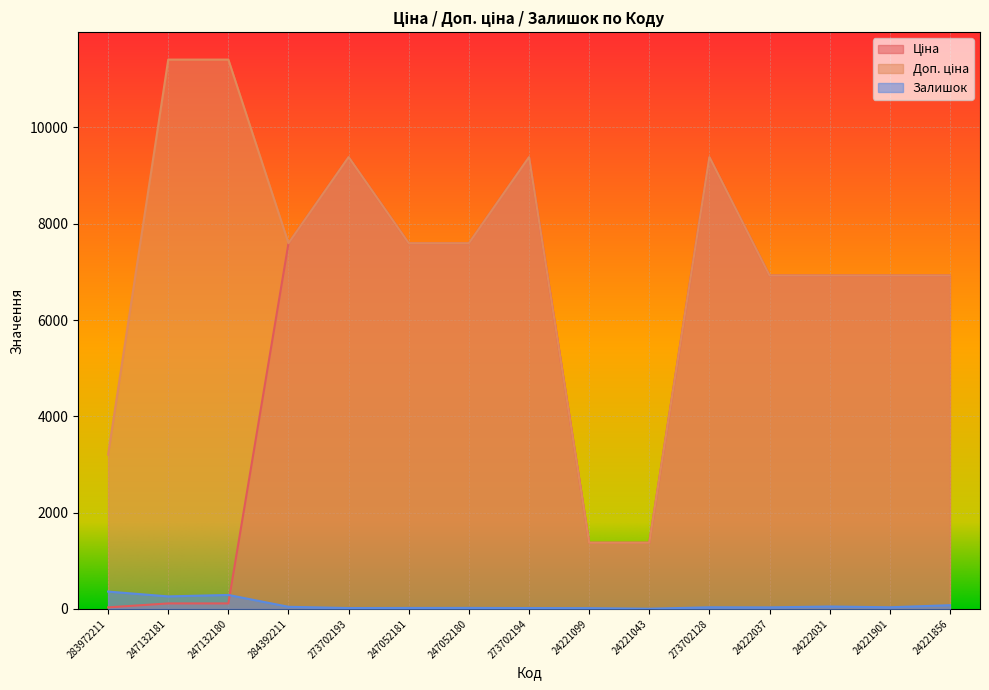

How many values in the Залишок series are below 34?

7